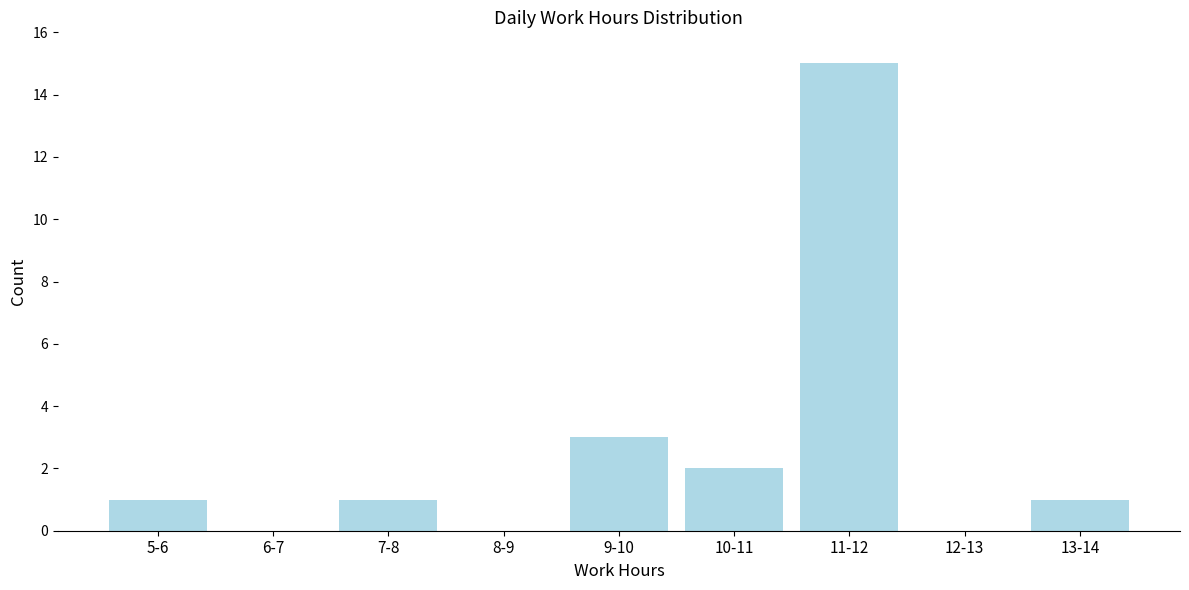

Reading left to right, transcribe all the data shown in this chart.

5-6=1	6-7=0	7-8=1	8-9=0	9-10=3	10-11=2	11-12=15	12-13=0	13-14=1